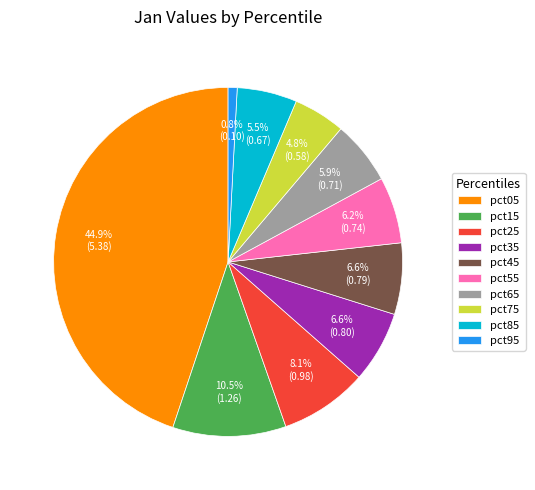

Does pct45 represent more than half of the total?

No